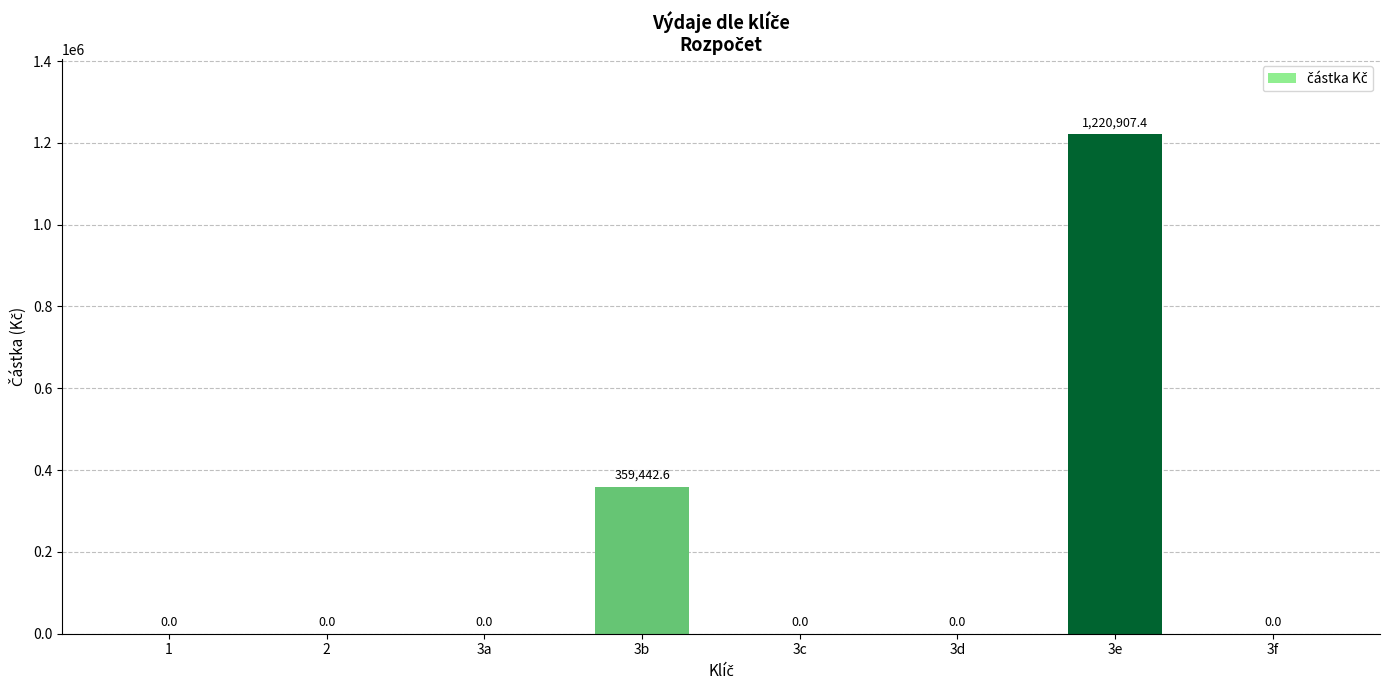

What is the change in value from 3b to 3e?

+861464.8